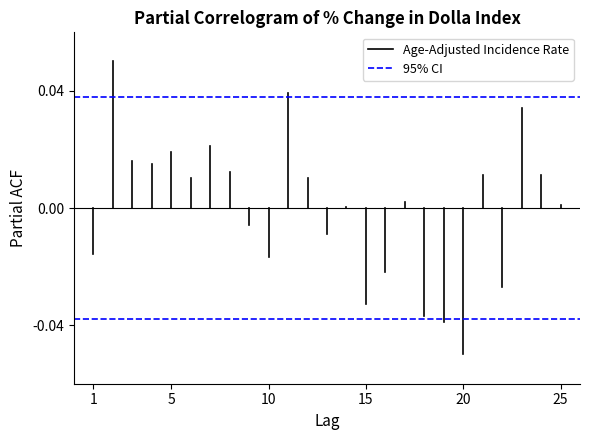

True or false: Age-Adjusted Incidence Rate has a value of 0.0 at 1.

True